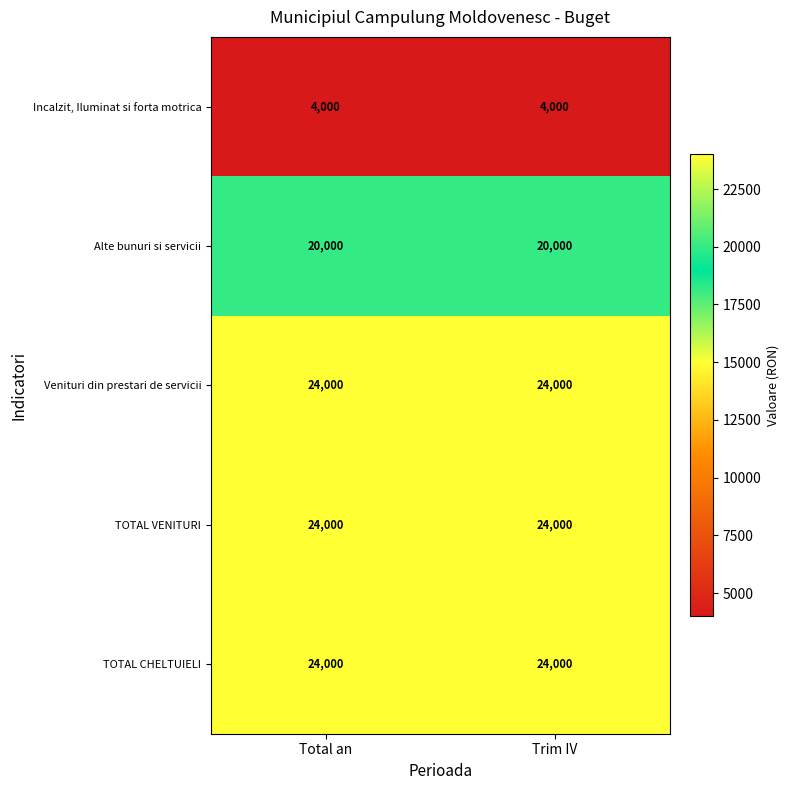

Reading left to right, transcribe all the data shown in this chart.

Incalzit, Iluminat si forta motrica: Total an=4000	Trim IV=4000
Alte bunuri si servicii: Total an=20000	Trim IV=20000
Venituri din prestari de servicii: Total an=24000	Trim IV=24000
TOTAL VENITURI: Total an=24000	Trim IV=24000
TOTAL CHELTUIELI: Total an=24000	Trim IV=24000